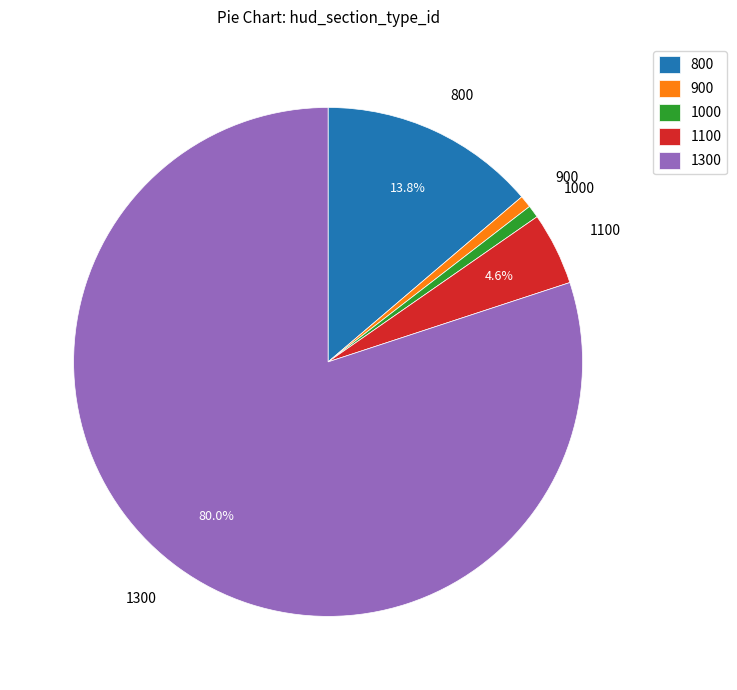

What is the largest slice in the pie chart?

1300